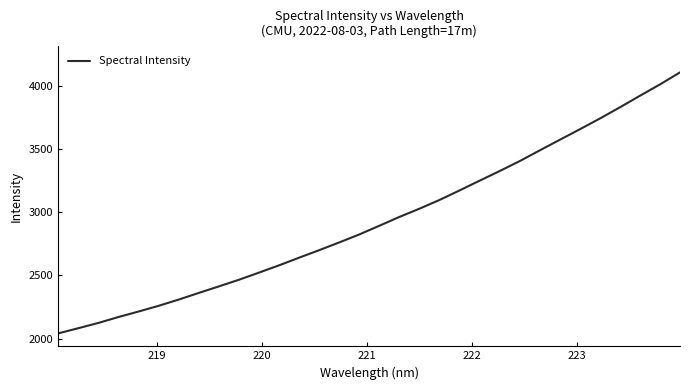

What is the minimum value shown in the chart?

2041.2